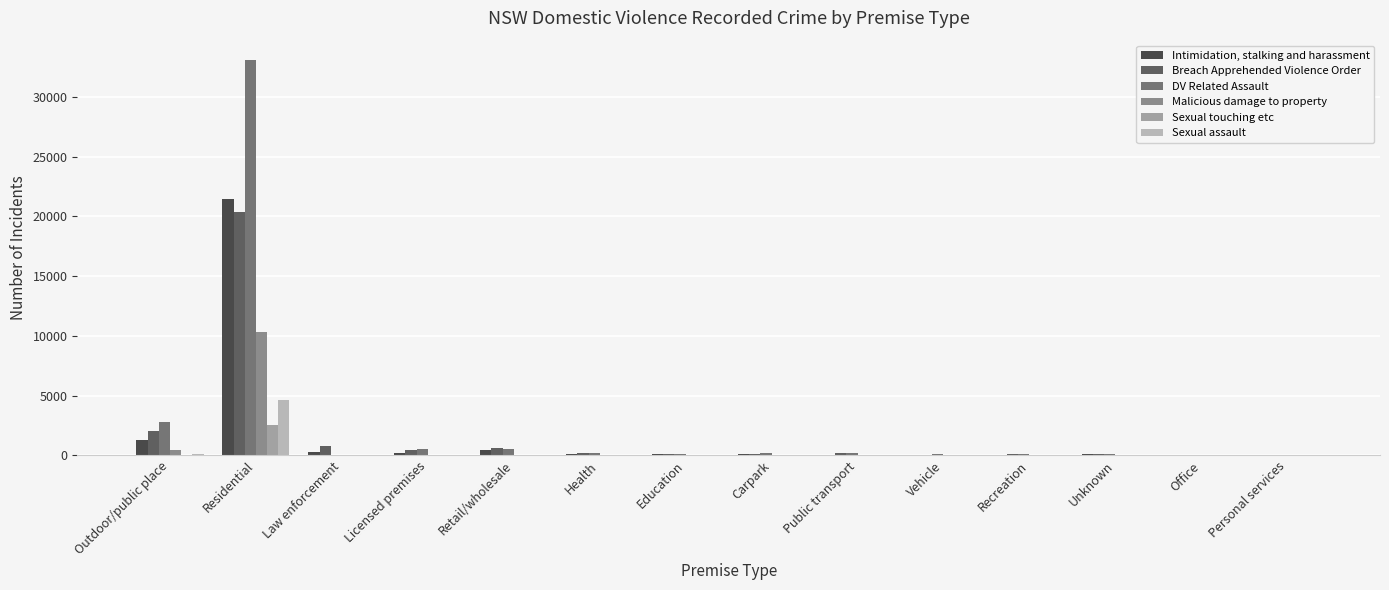

At Recreation, list the series in order from smallest to largest.

Sexual touching etc, Malicious damage to property, Sexual assault, Intimidation, stalking and harassment, Breach Apprehended Violence Order, DV Related Assault